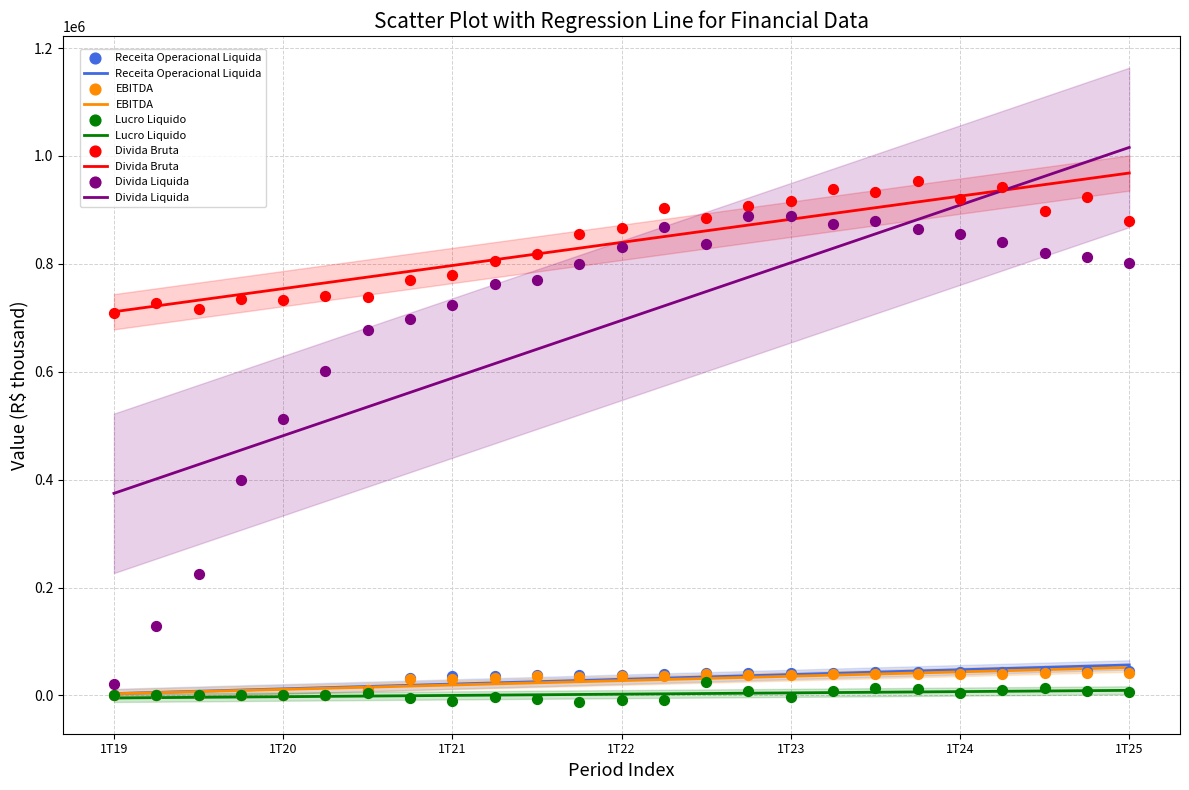

Which series contains the highest Y value?

Divida Bruta